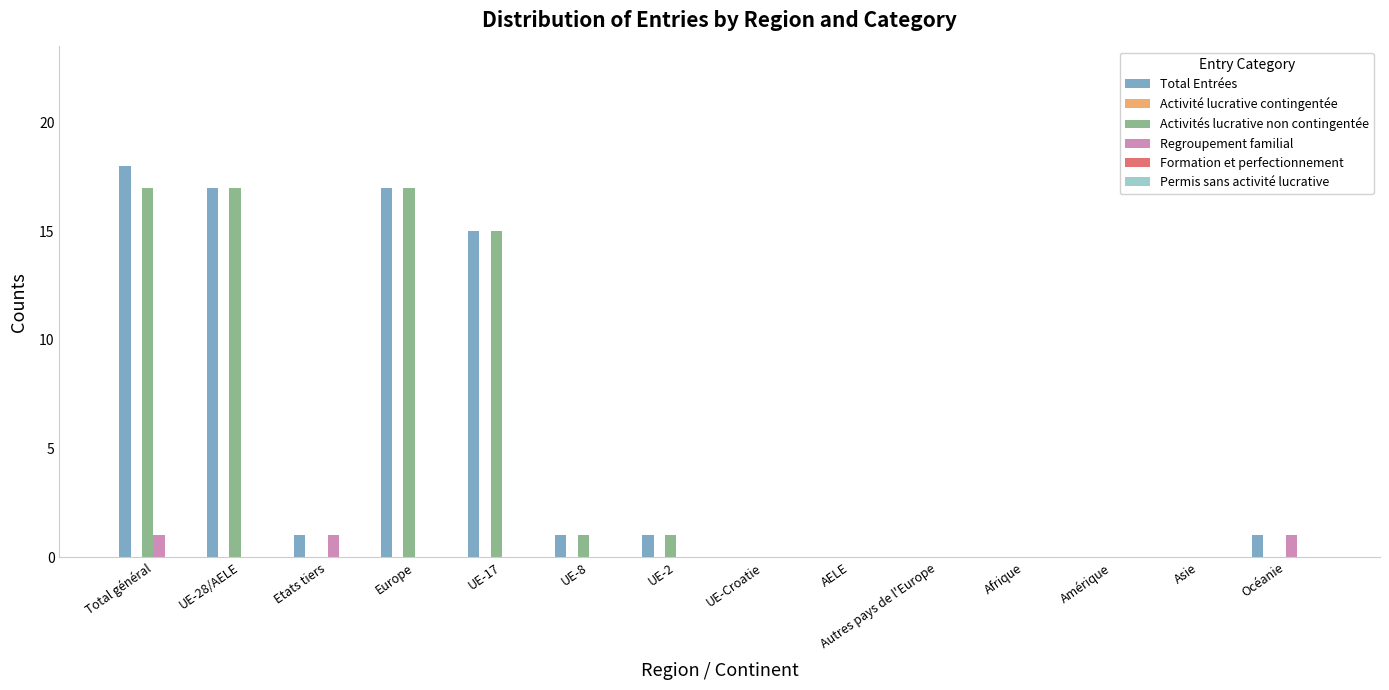

What is the sum of all Regroupement familial values?

3